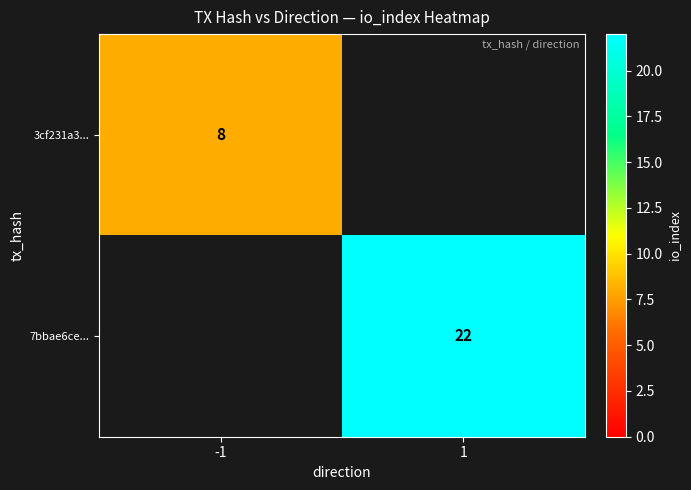

Is the value of 7bbae6ce... at 1 greater than the value of 3cf231a3... at -1?

Yes